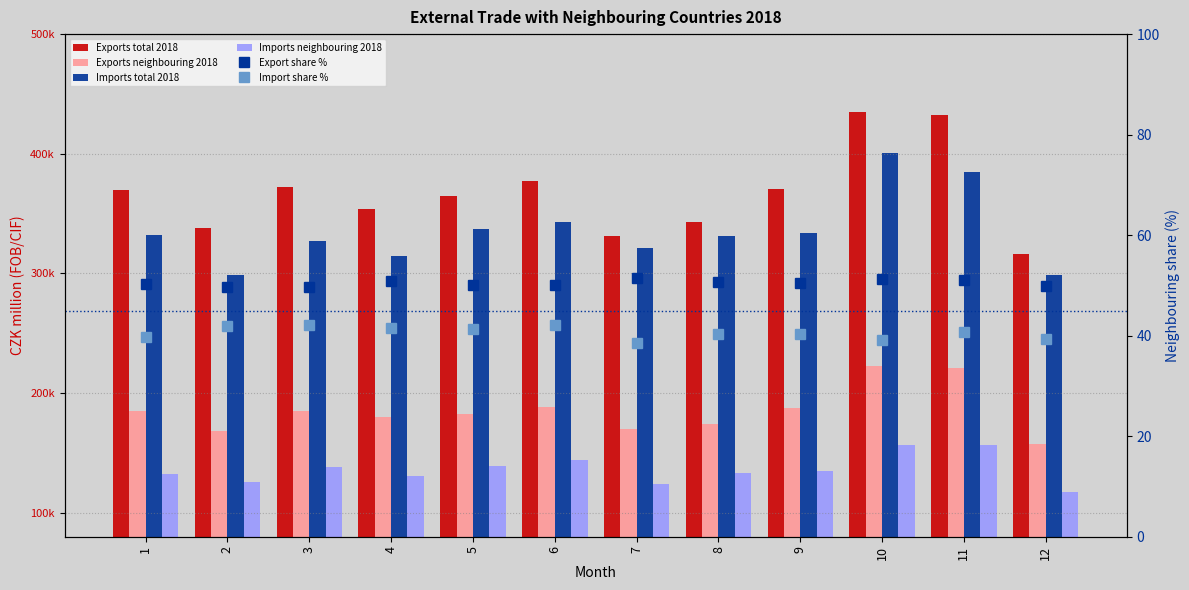

What is the greatest value displayed?

434614.0